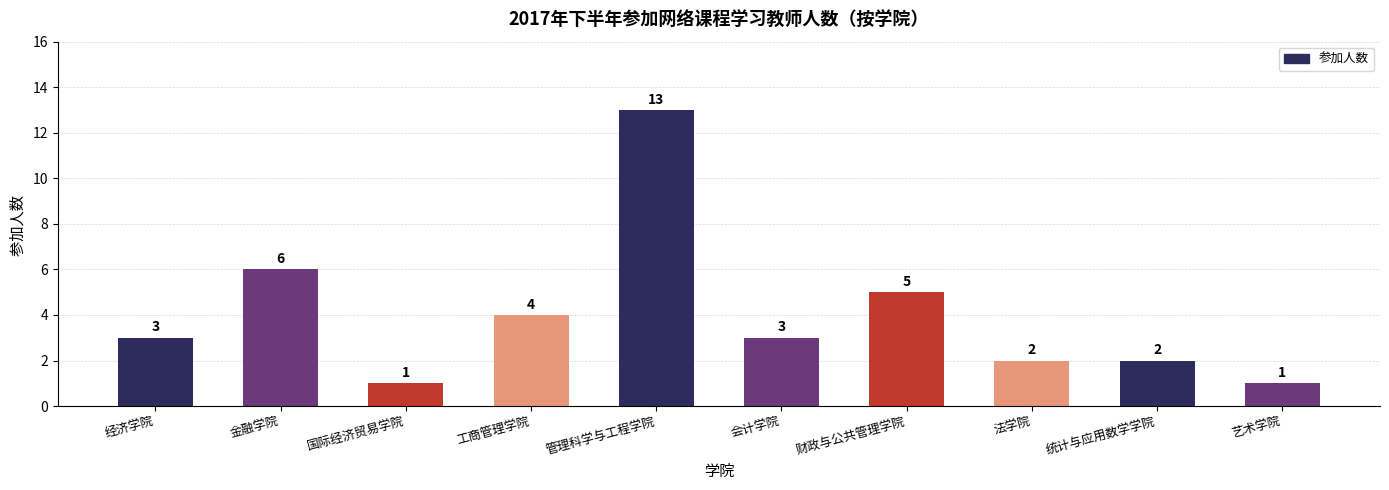

What is the value of the 10th bar from the left?

1